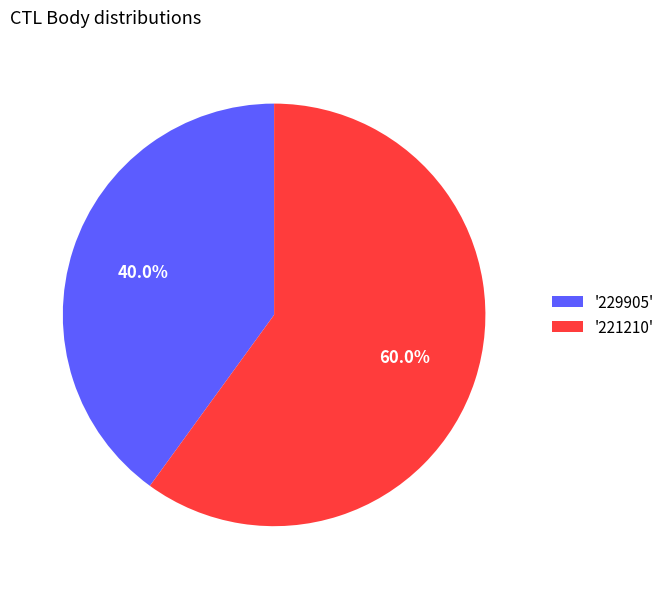

What is the ratio of the value at '221210' to the value at '229905'?

1.5